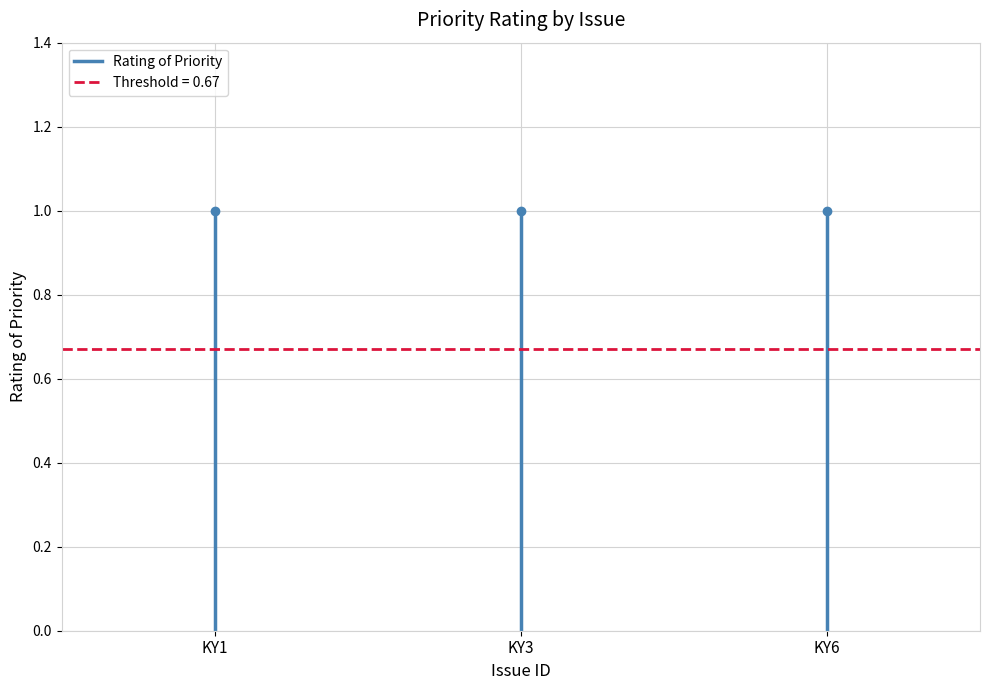

How many lines are shown in the chart?

1